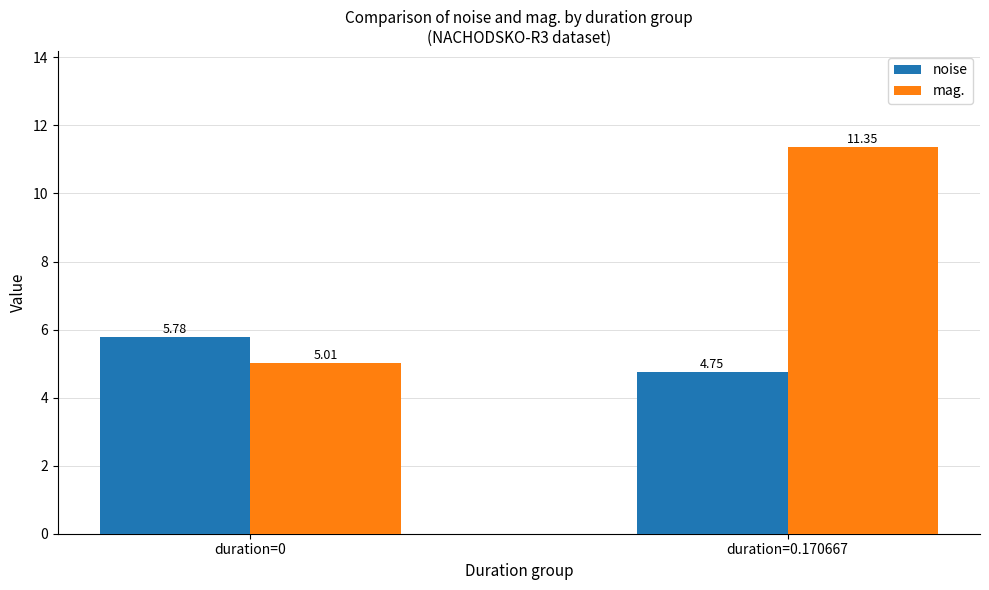

What is the value of the noise bar at the 1st from the left?

5.8